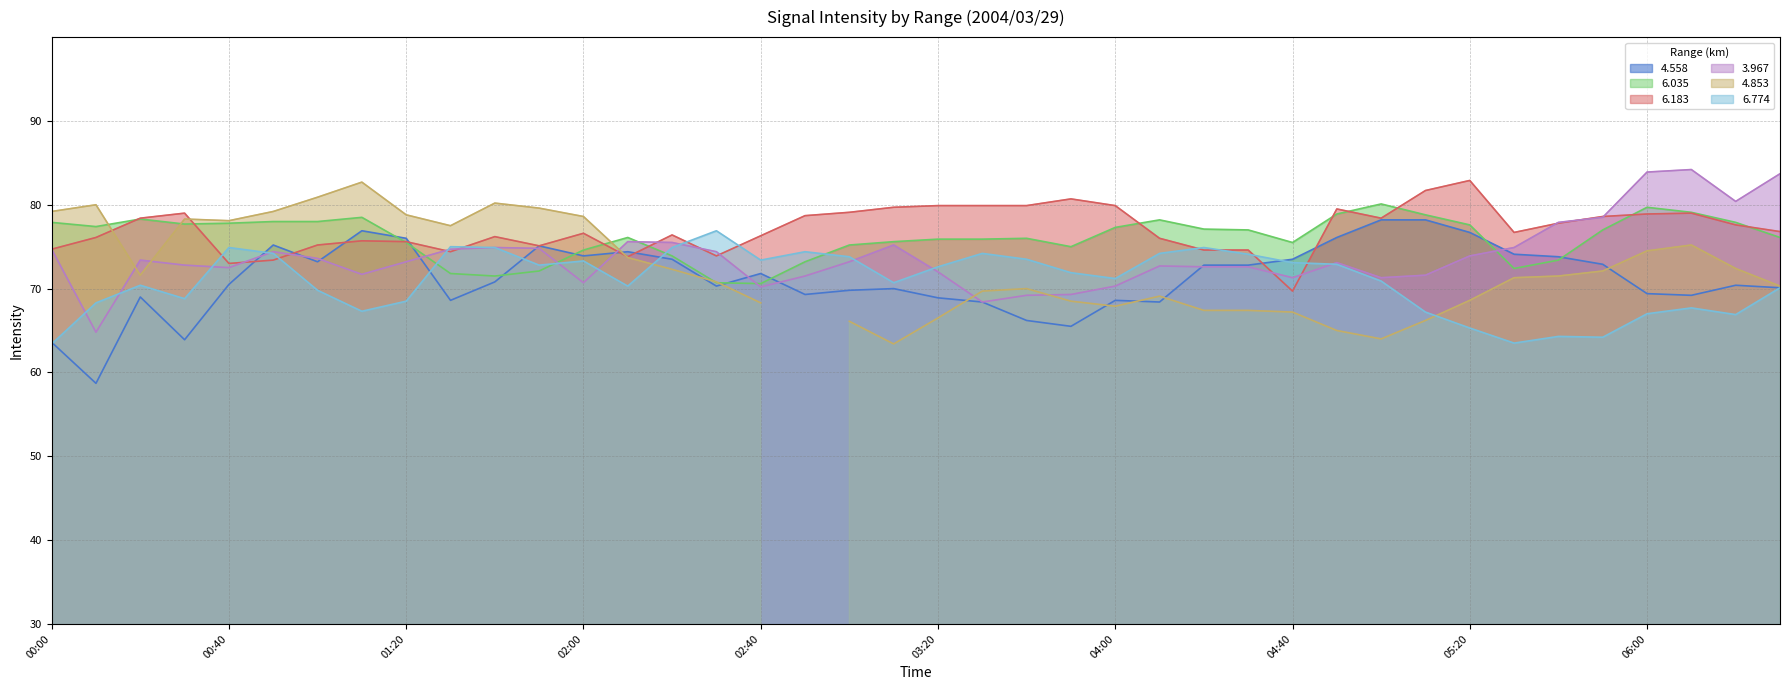

Which category has the highest value across all series?

06:10